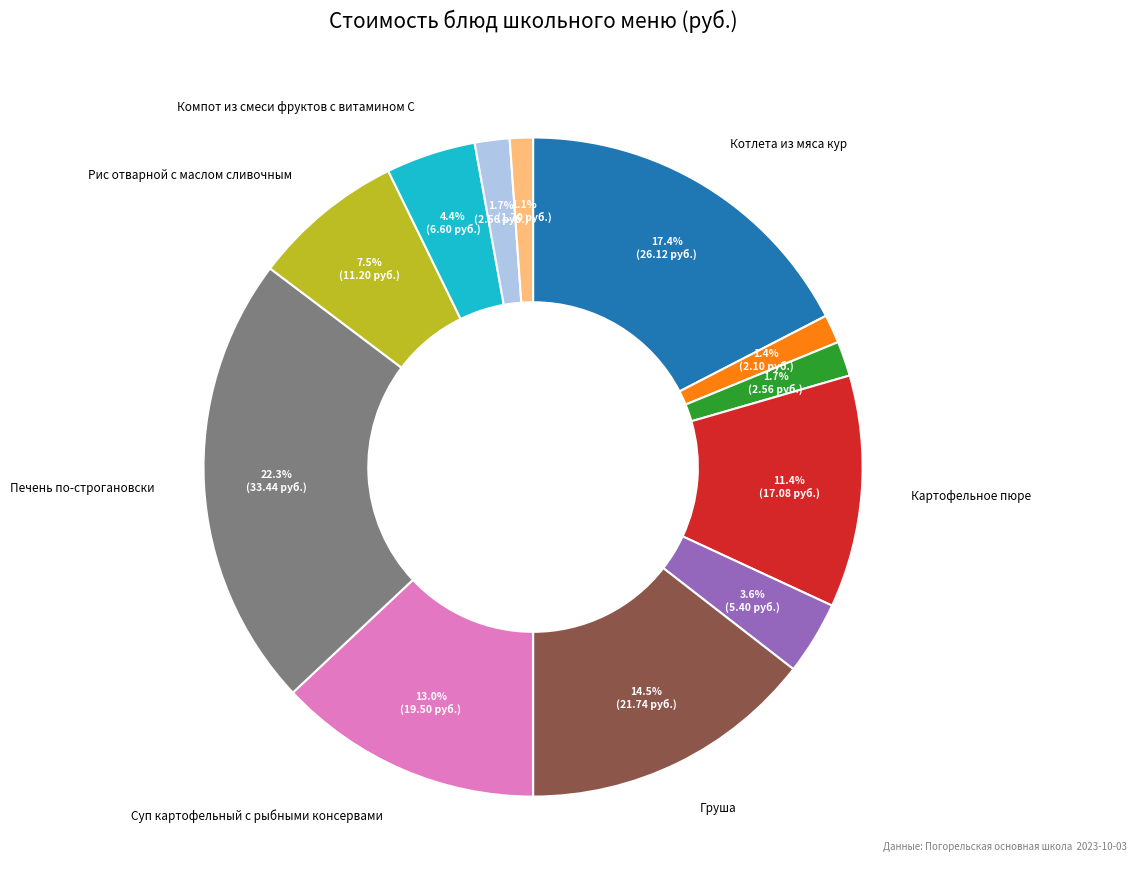

Is there a majority slice in this chart?

No